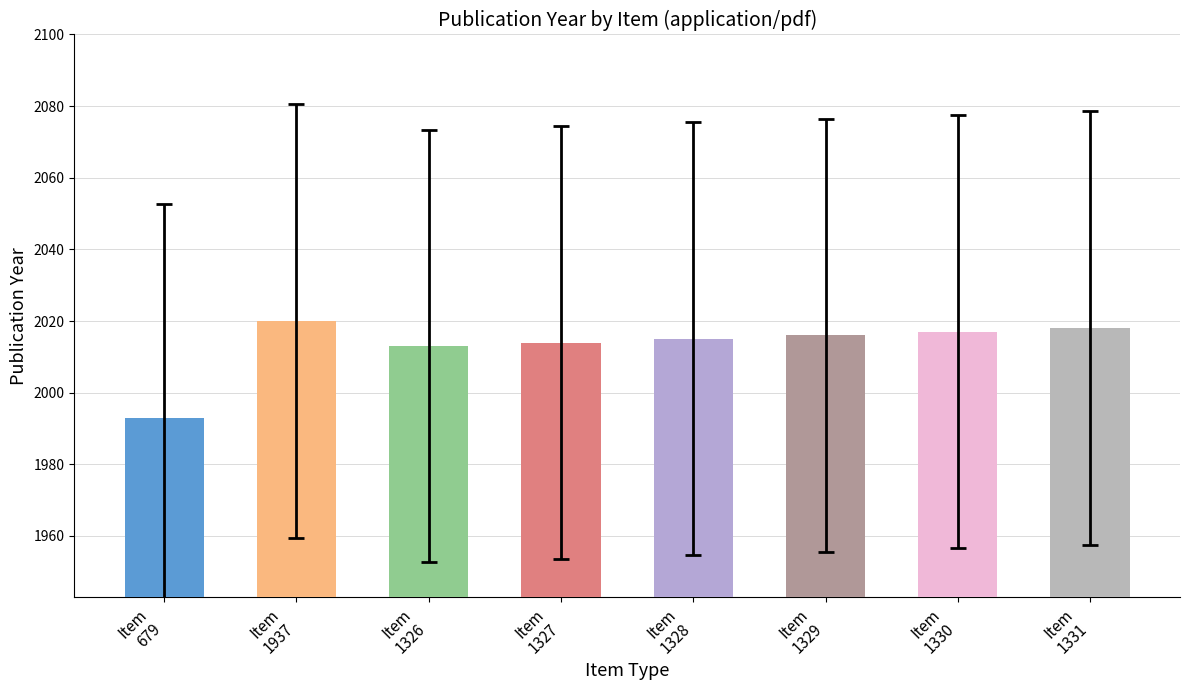

How many data points are less than 2016?

4